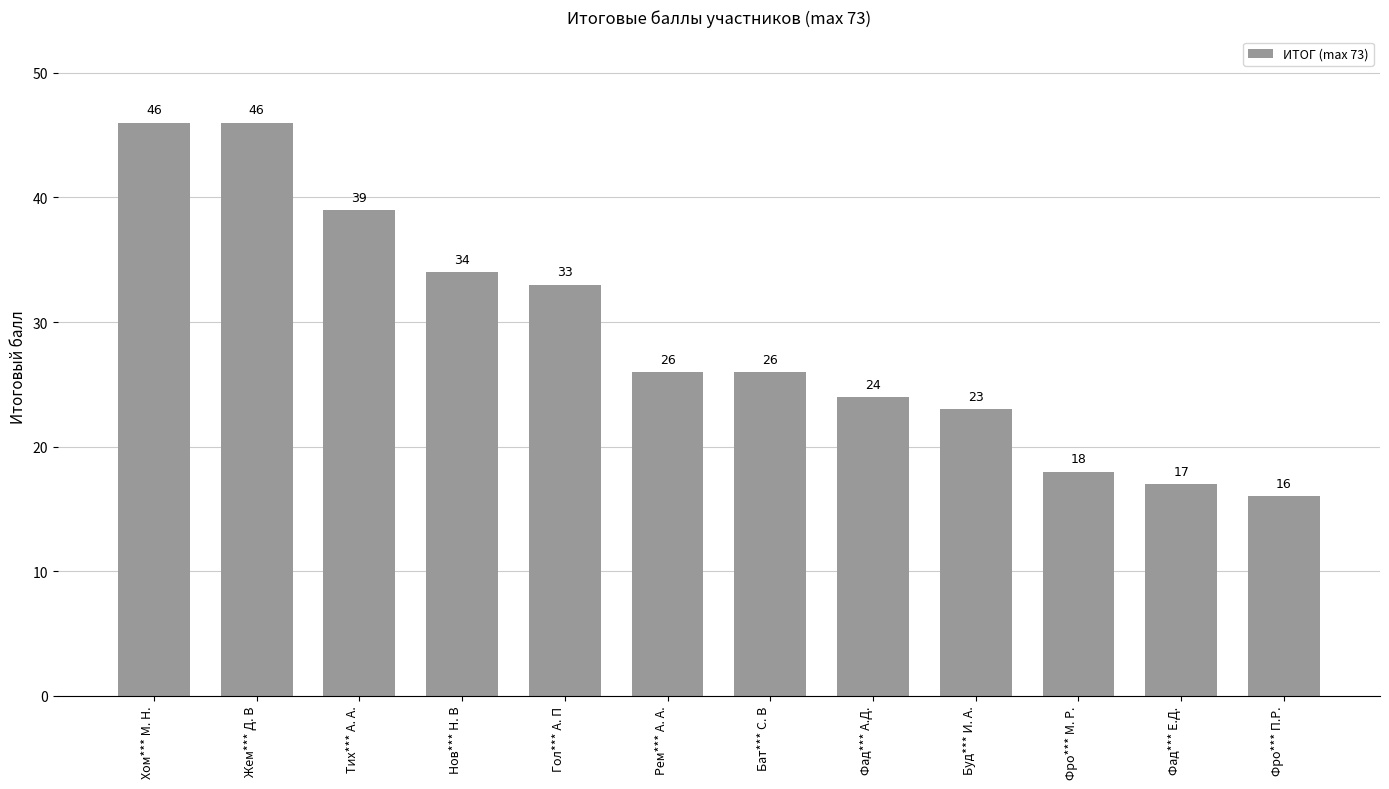

Which category has the lowest value across all series?

Фро*** П.Р.